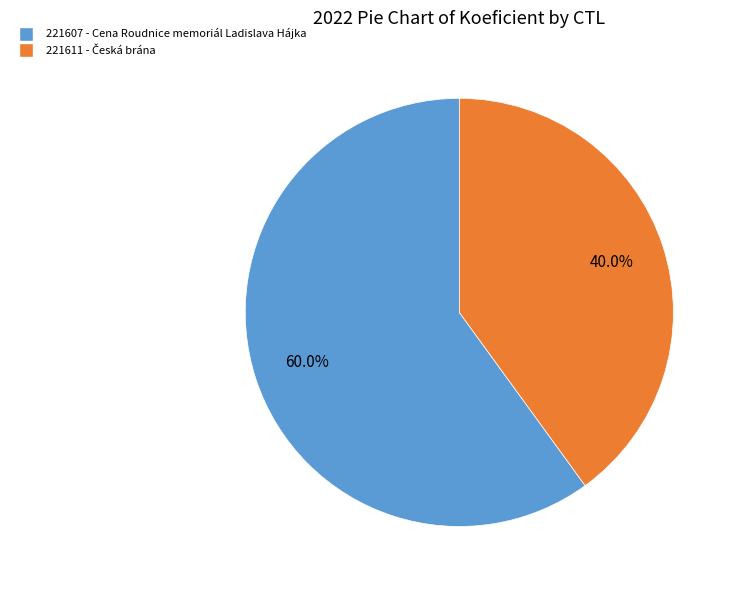

What is the ratio of the value at 221607 to the value at 221611?

1.5